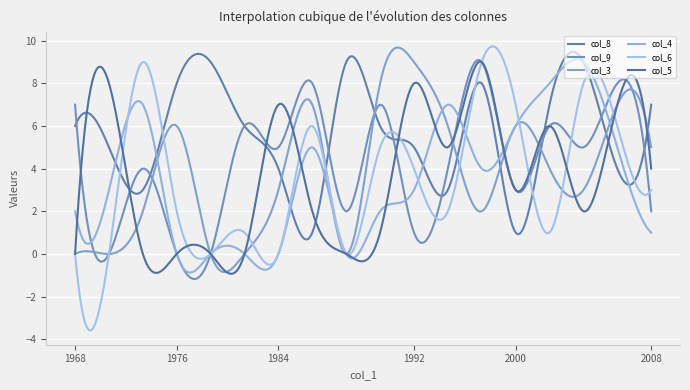

What is the difference between the maximum and second lowest values in the col_4 series?

10.0